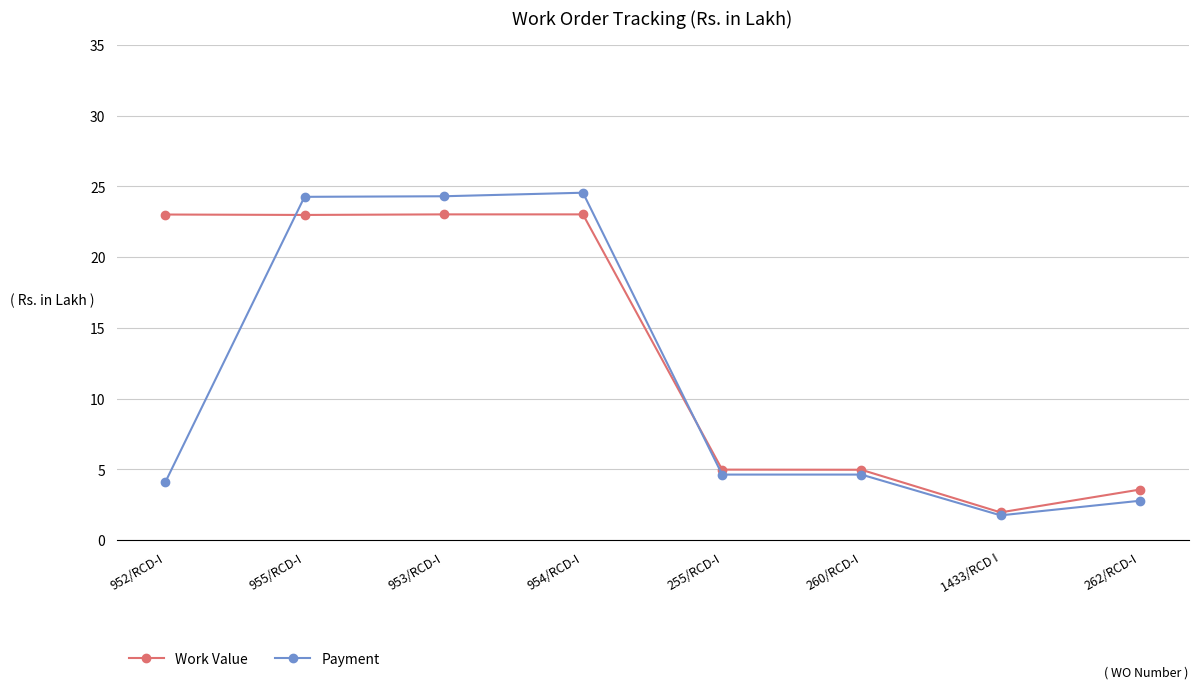

At how many categories does at least one series exceed 13?

4